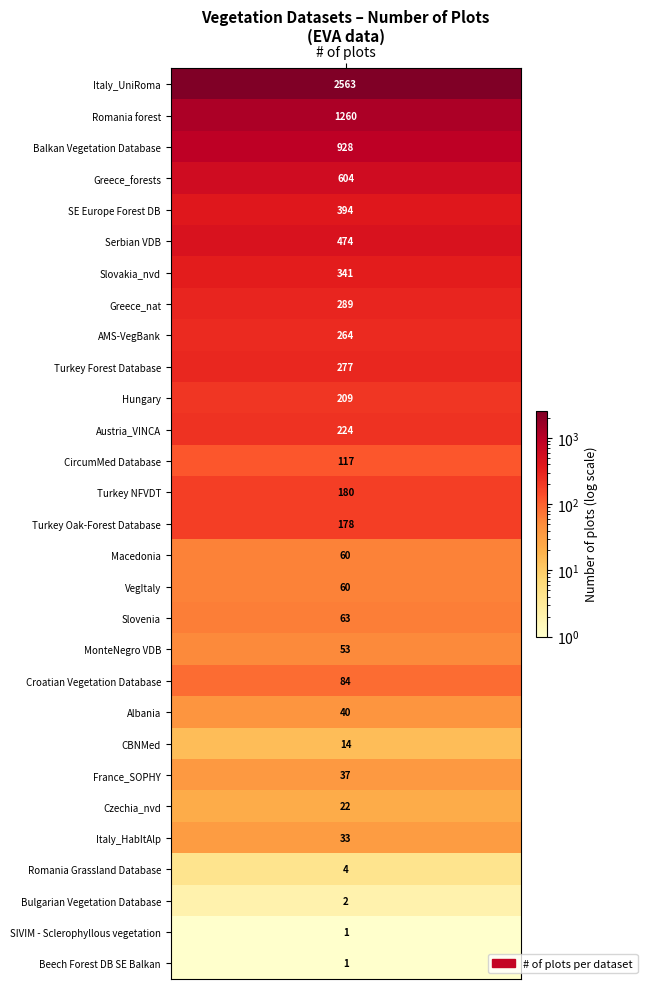

What is the sum of the values at 28 and 18?

54